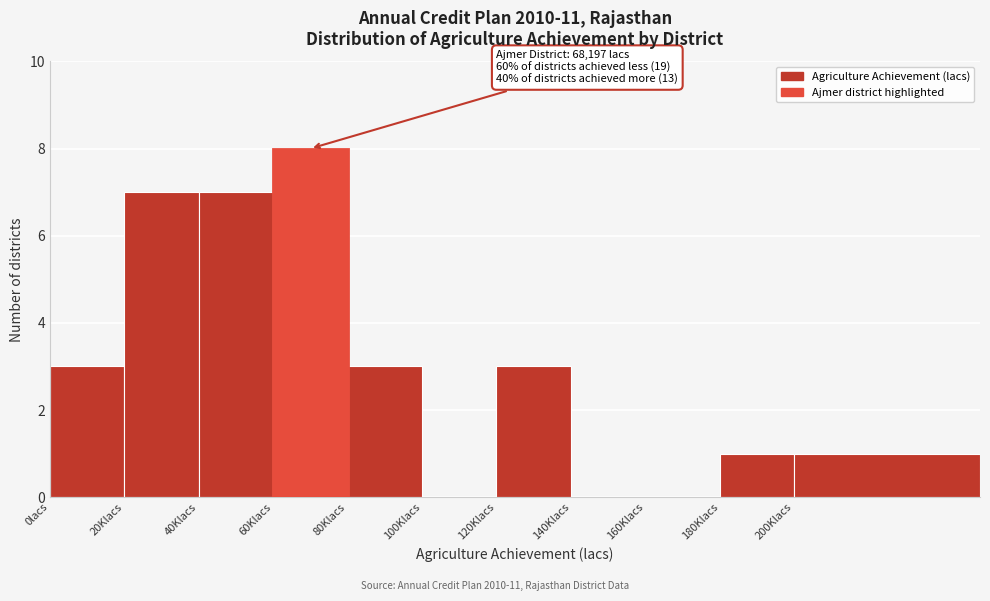

Reading right to left, list all the values displayed in this chart.

200Klacs=1	180Klacs=1	160Klacs=0	140Klacs=0	120Klacs=3	100Klacs=0	80Klacs=3	60Klacs=8	40Klacs=7	20Klacs=7	0lacs=3